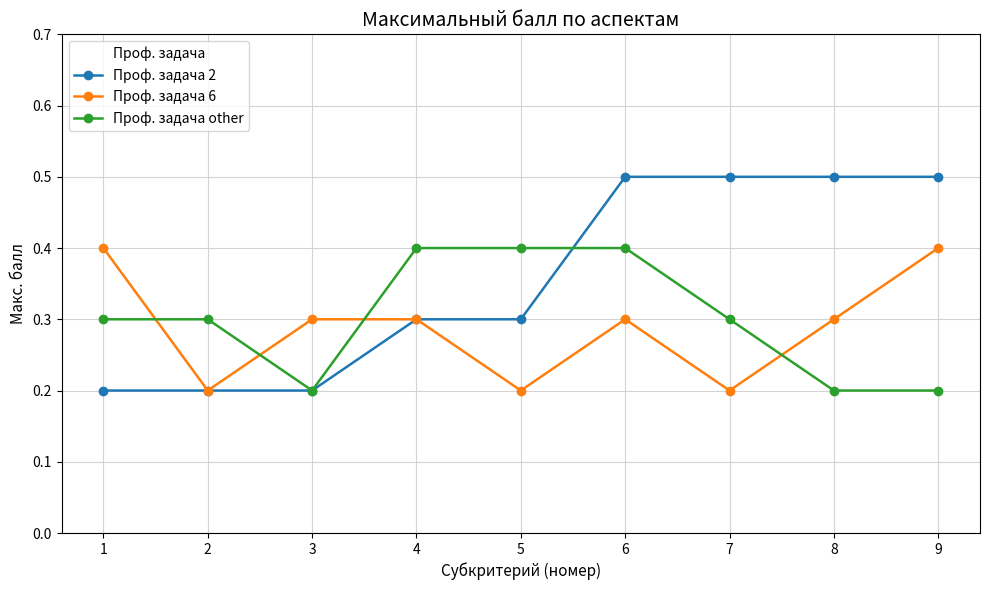

The Проф. задача 2 series shows 0.2 at 7. True or false?

False